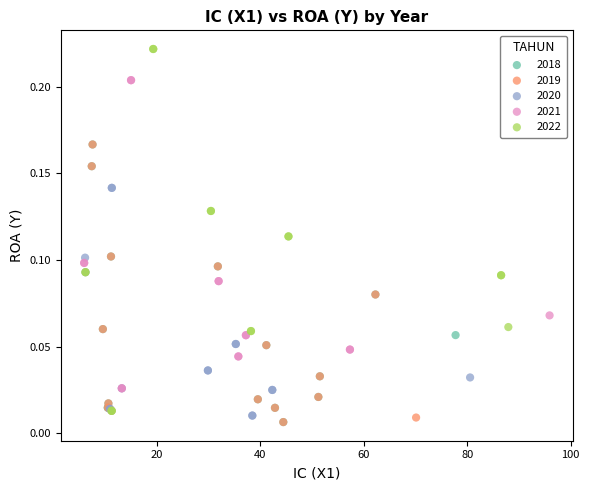

Which series reaches the maximum Y coordinate?

2022